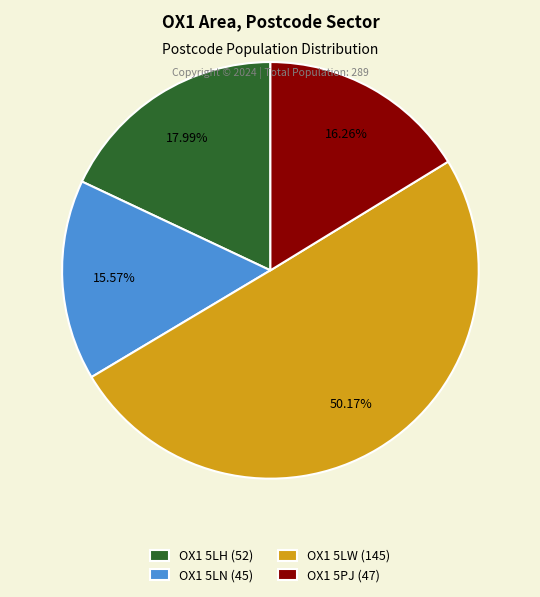

What percentage is the OX1 5LN slice, to the nearest percent?

16%